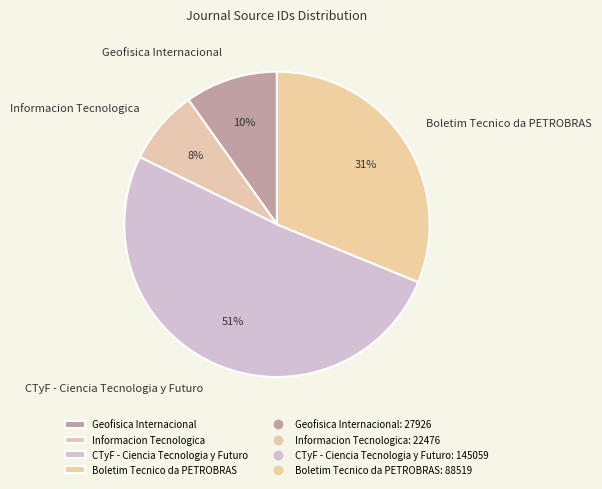

What is the largest slice in the pie chart?

CTyF - Ciencia Tecnologia y Futuro